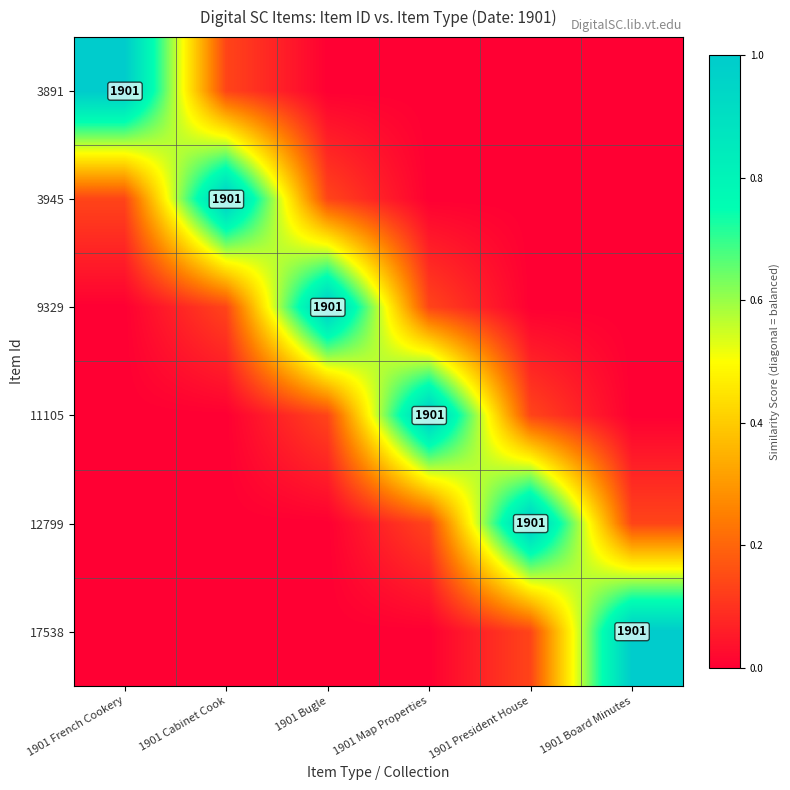

Rank the series at 1901 Map Properties from lowest to highest value.

3891, 3945, 17538, 9329, 12799, 11105